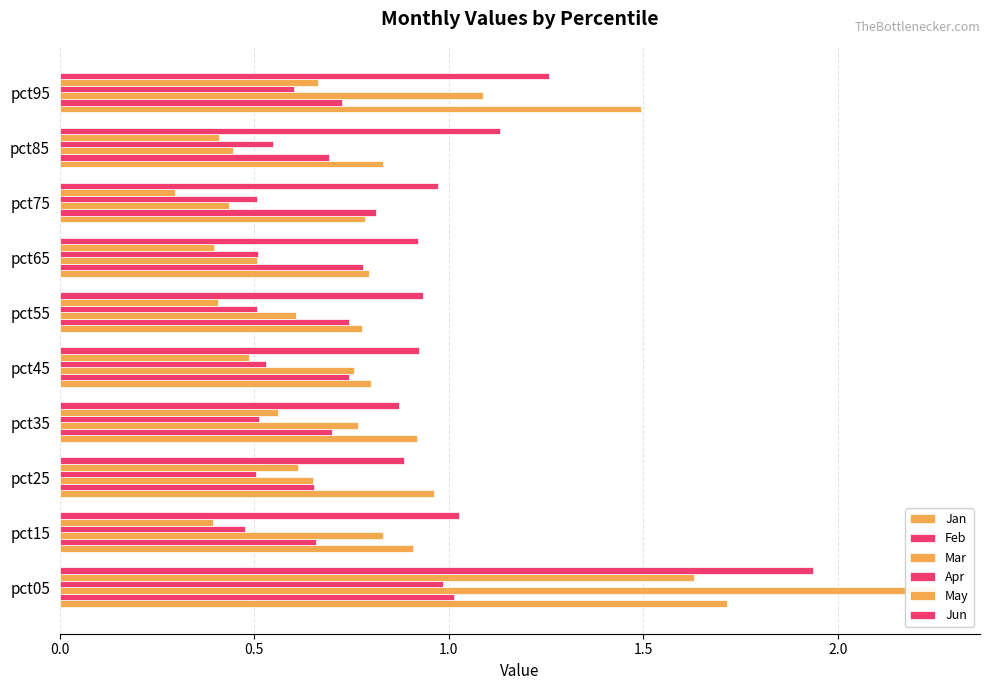

What is the minimum value shown in the chart?

0.3